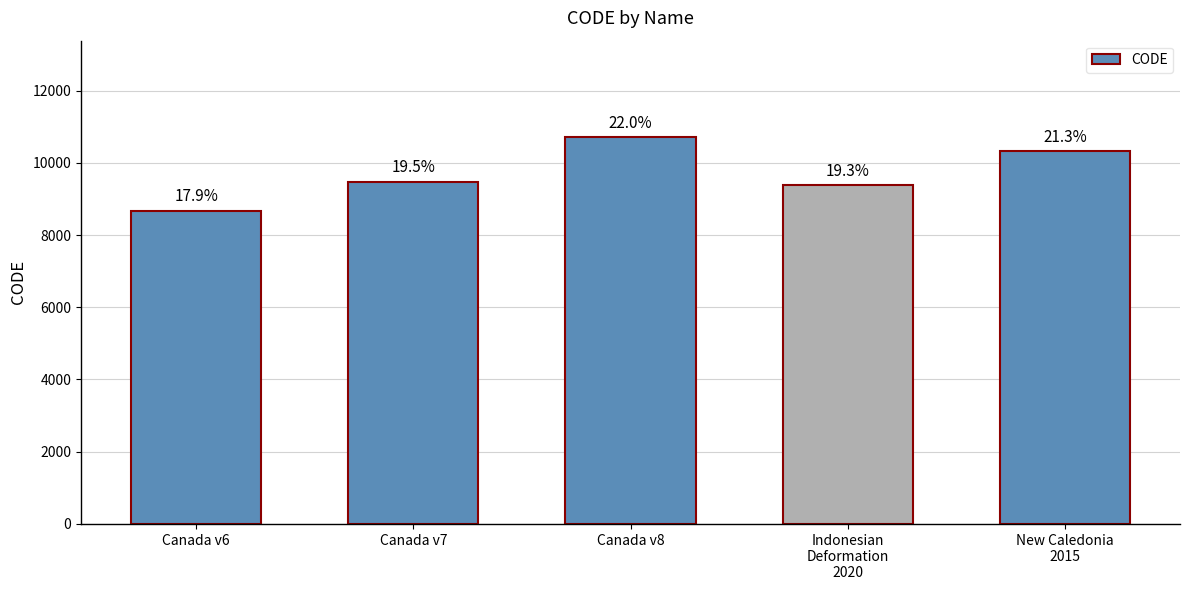

Read the value at New Caledonia
2015, to the nearest 100.

10300